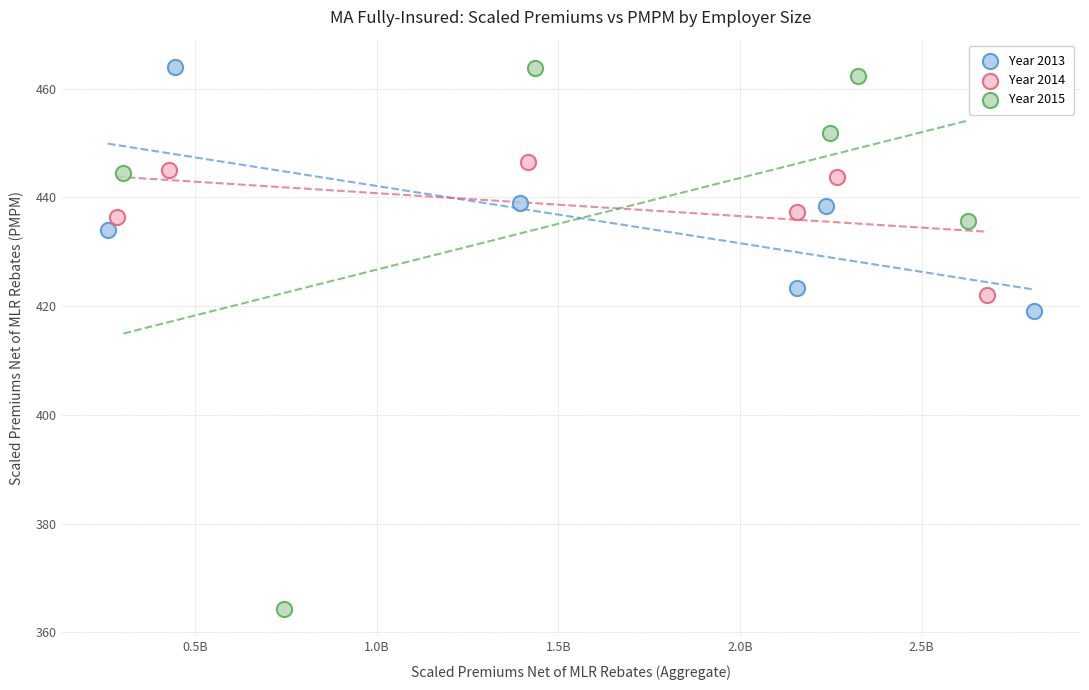

Which series has the largest Y range (max minus min)?

Year 2015